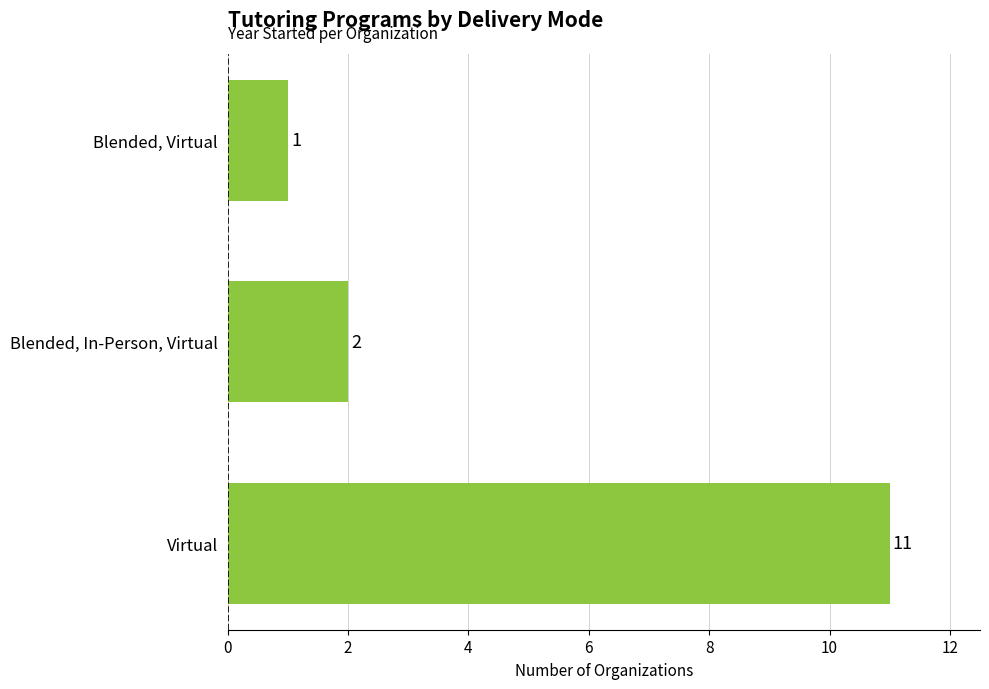

The value at Virtual is 16. True or false?

False